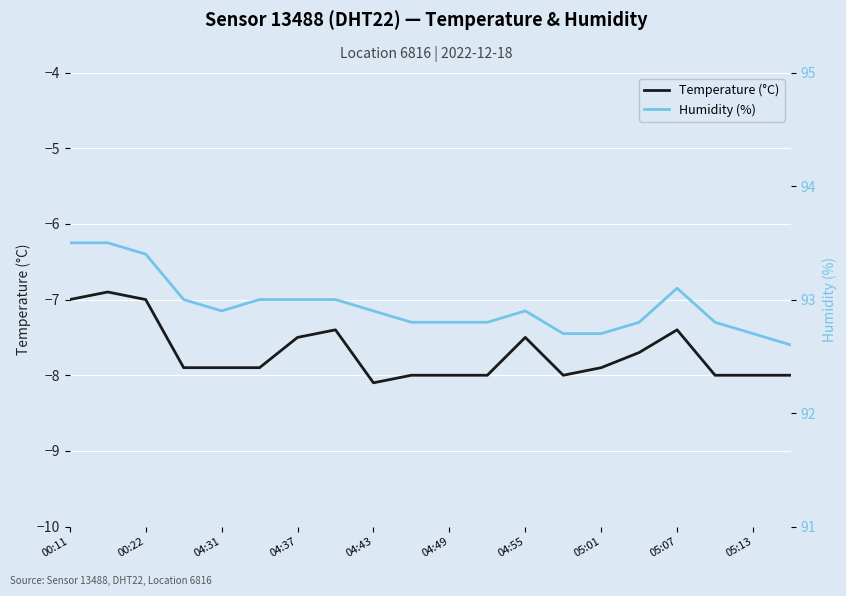

At which category does the chart reach its peak across all series?

00:11